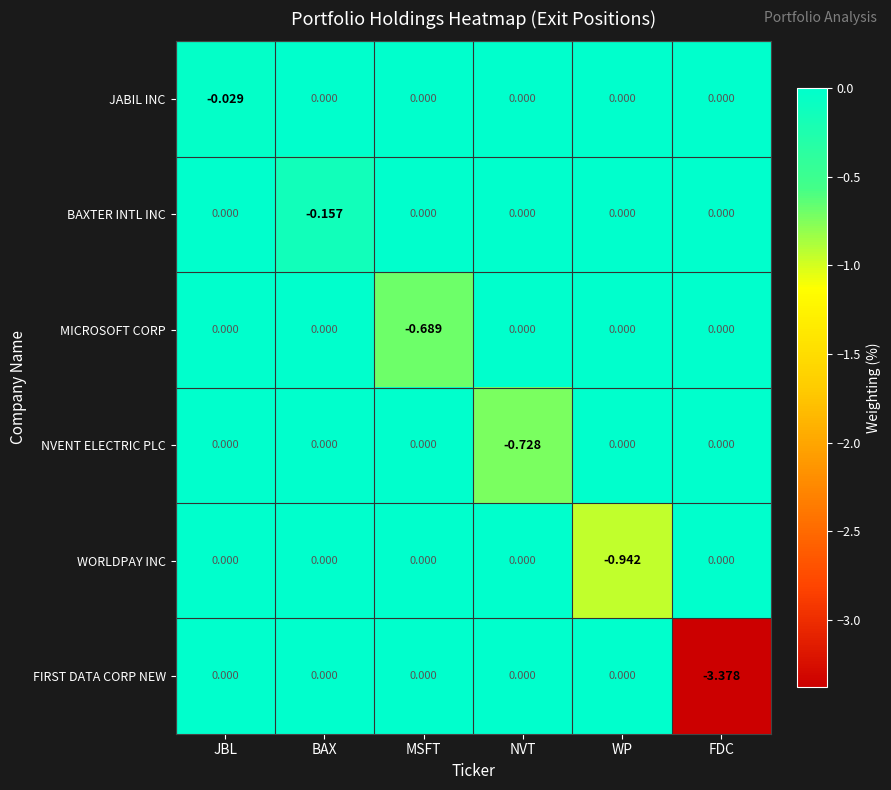

Which label corresponds to the smallest value in the chart?

FDC